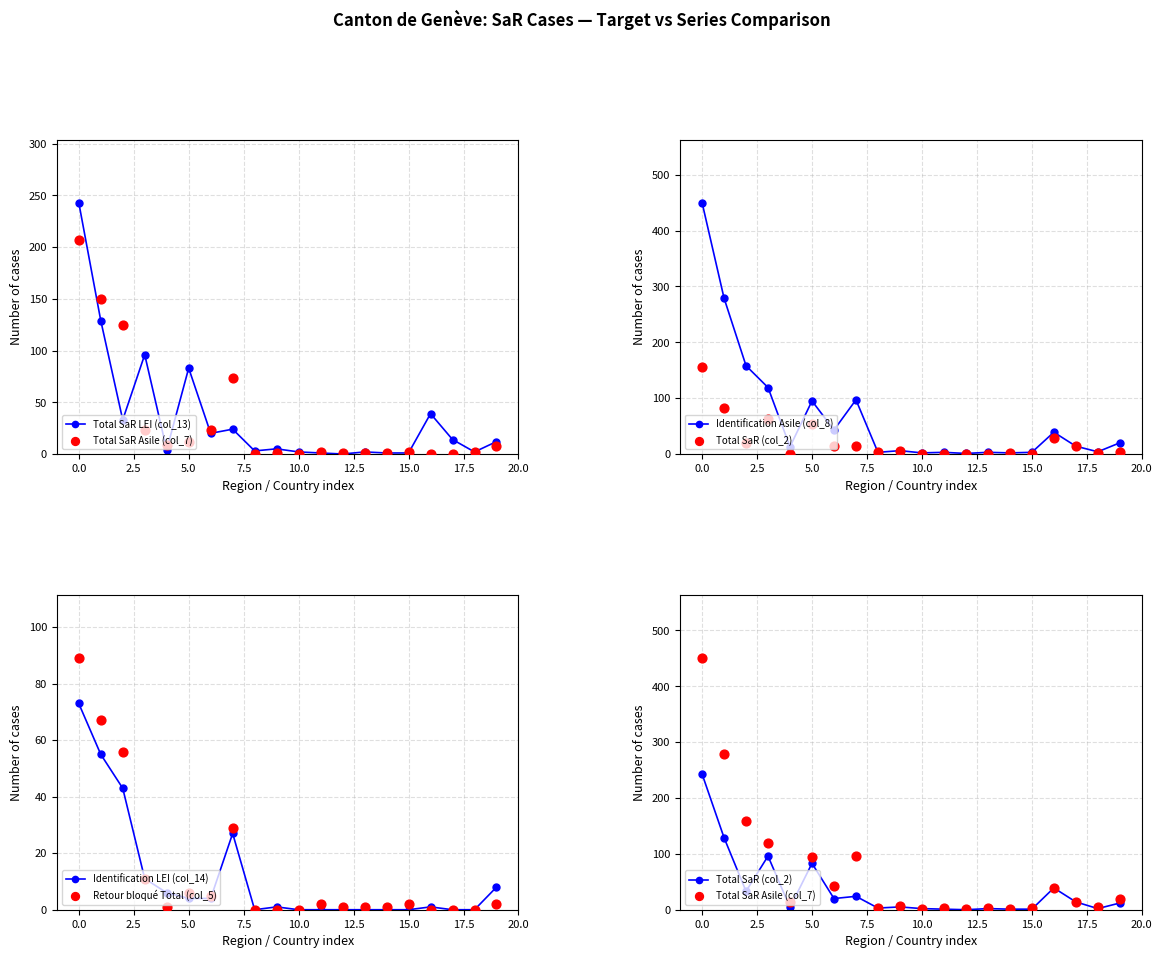

What is the total value across all series at 10?

8